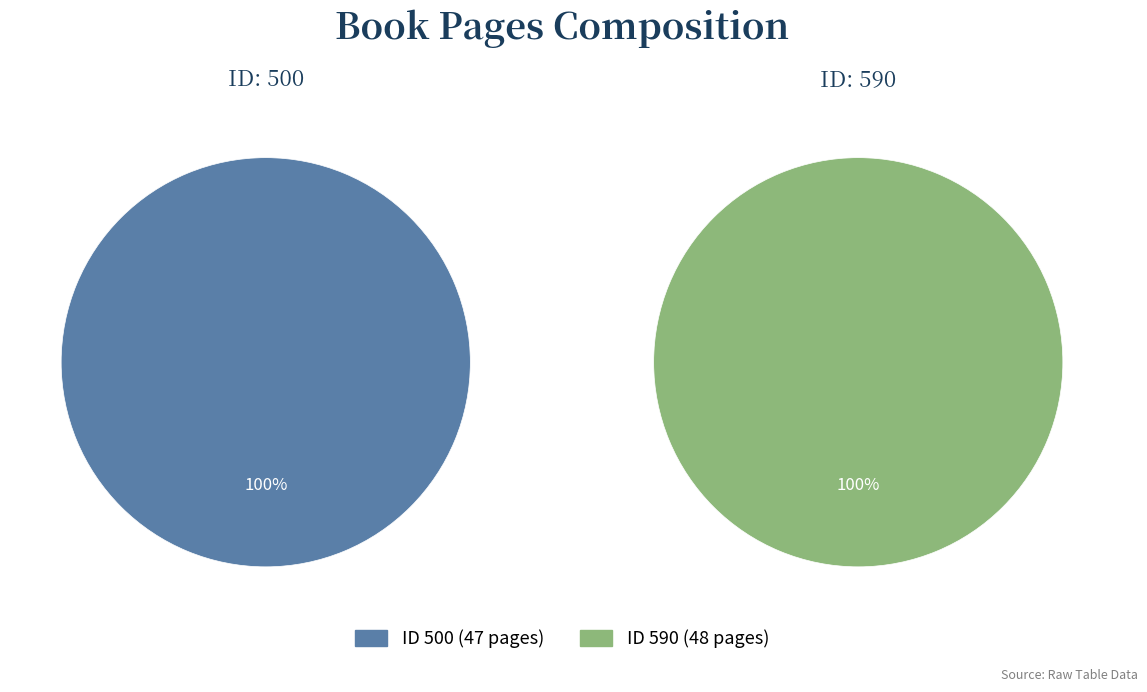

Does any single category account for the majority?

Yes